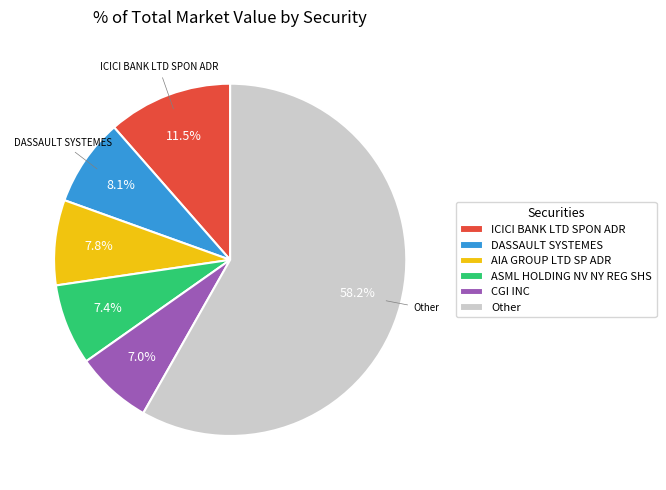

What is the total percentage of ICICI BANK LTD SPON ADR and CGI INC?

18.5%